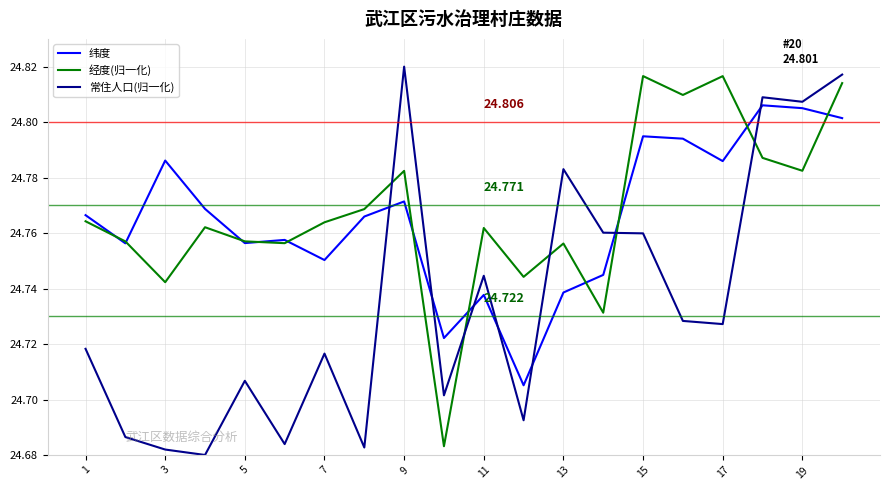

In 常住人口(归一化), how many points are lower than both neighbors (excluding endpoints)?

7